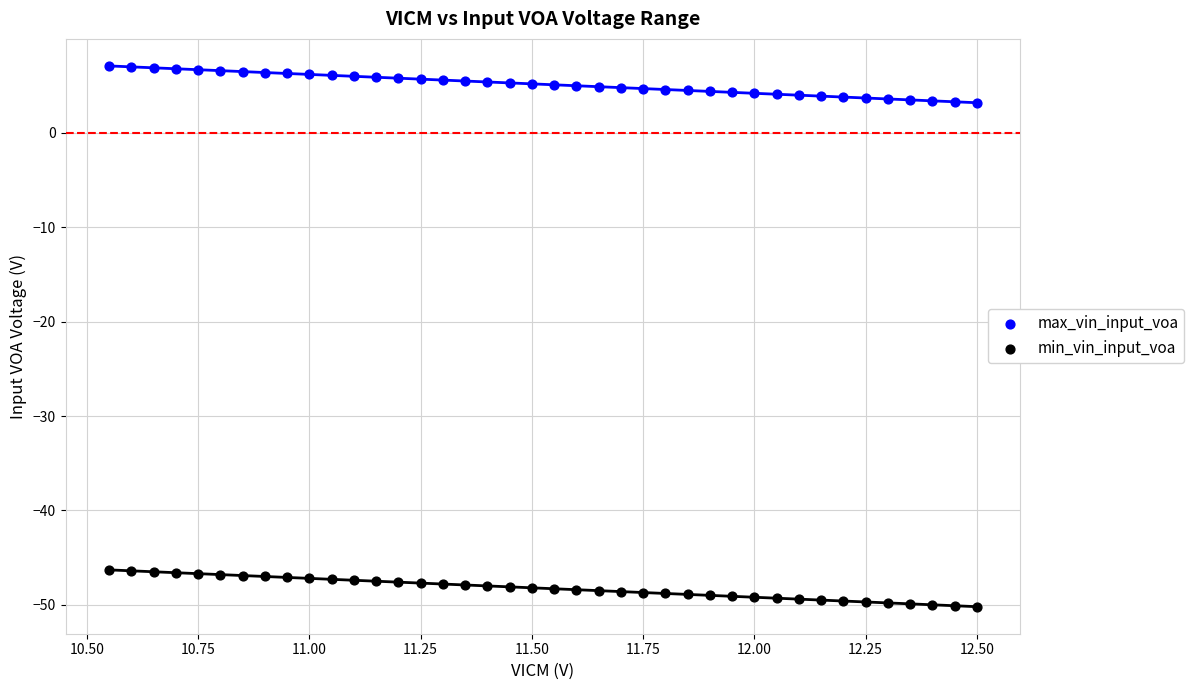

Which series contains the highest Y value?

max_vin_input_voa